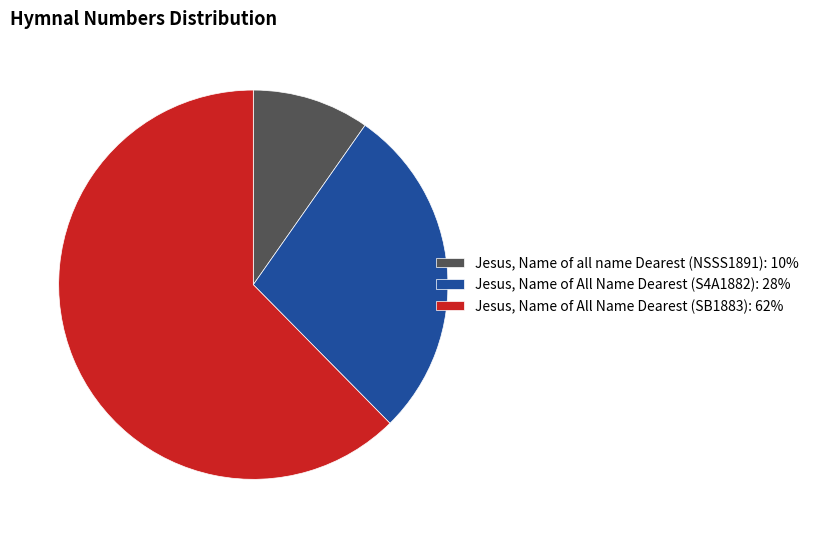

Rank the categories by value from lowest to highest.

Jesus, Name of all name Dearest (NSSS1891), Jesus, Name of All Name Dearest (S4A1882), Jesus, Name of All Name Dearest (SB1883)